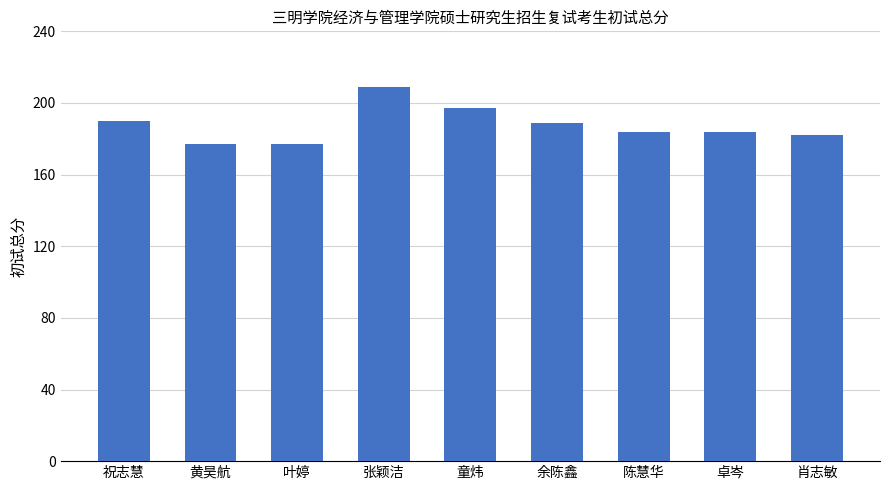

What position from the right is 童炜?

5